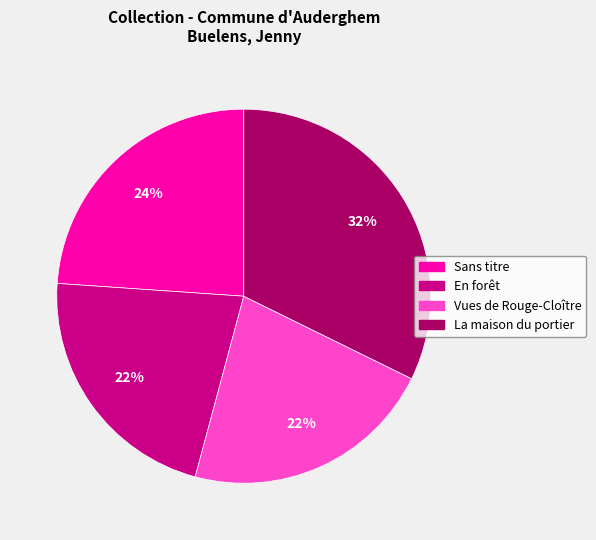

Combined, do Vues de Rouge-Cloître and Sans titre account for over 50%?

No